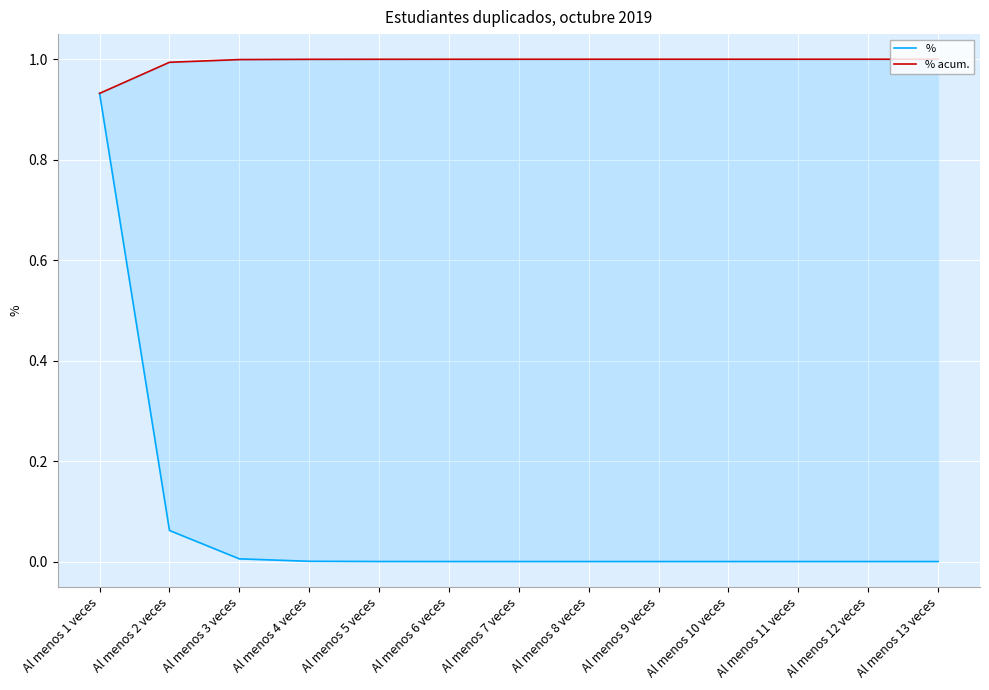

Reading right to left, transcribe all the data shown in this chart.

%: 0.0	0.0	0.0	0.0	0.0	0.0	0.0	0.0	0.0	0.0	0.0	0.1	0.9
% acum.: 1.0	1.0	1.0	1.0	1.0	1.0	1.0	1.0	1.0	1.0	1.0	1.0	0.9